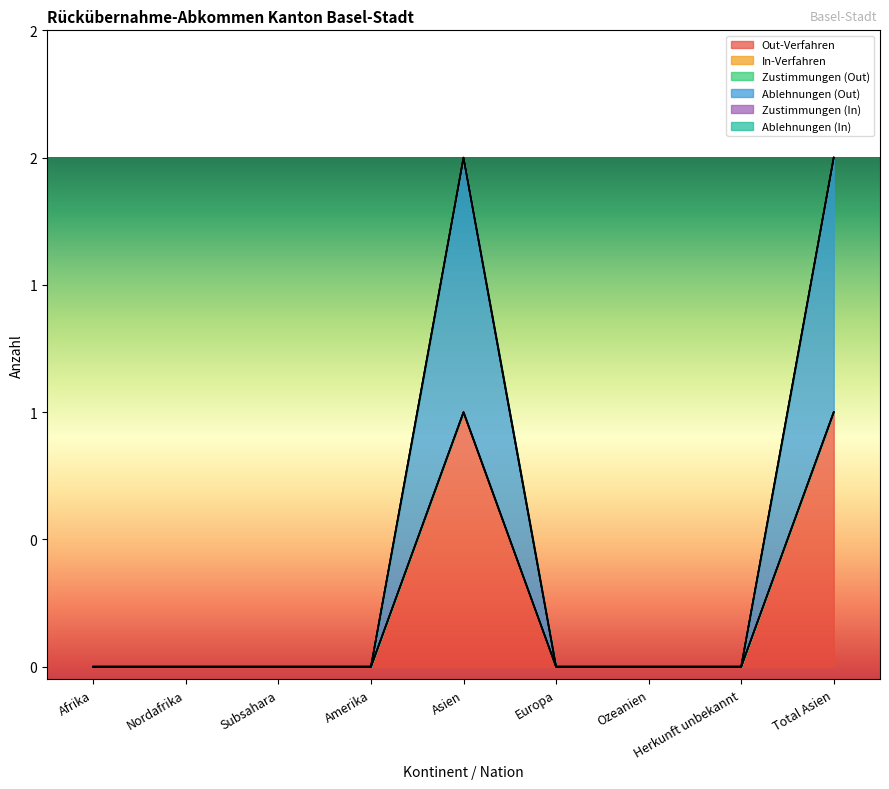

Between Afrika and Asien, which series saw the biggest shift?

Out-Verfahren